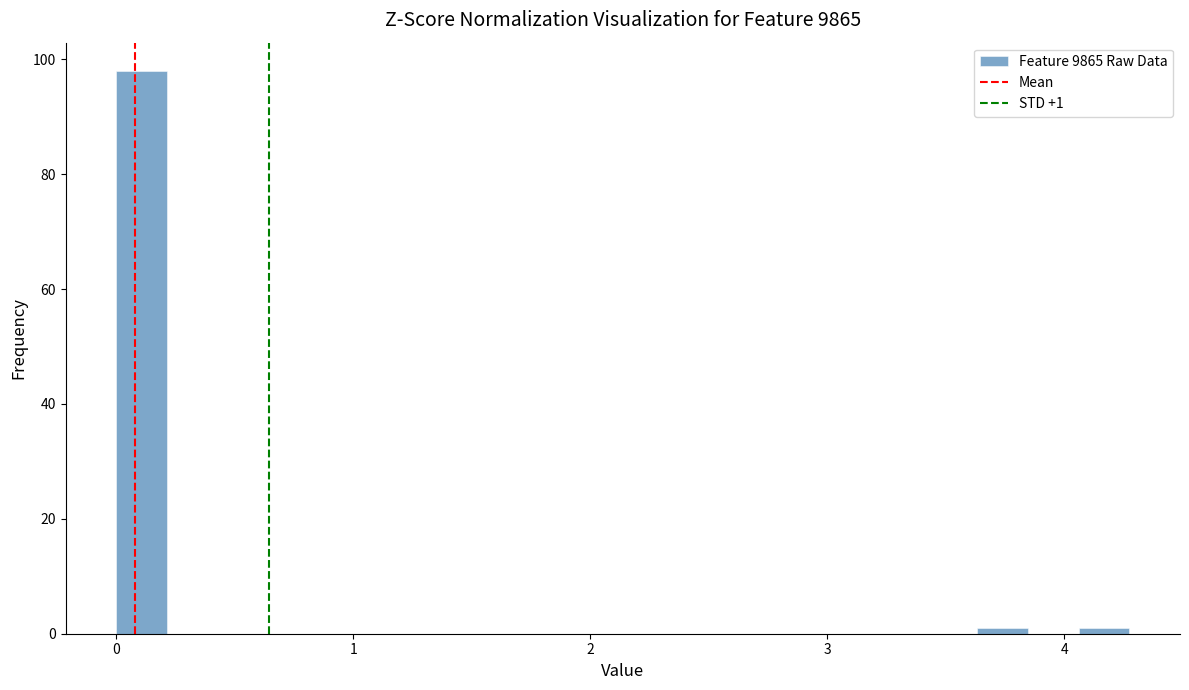

Read against the x-axis, roughly where is the centre of the tallest bar?

0.1